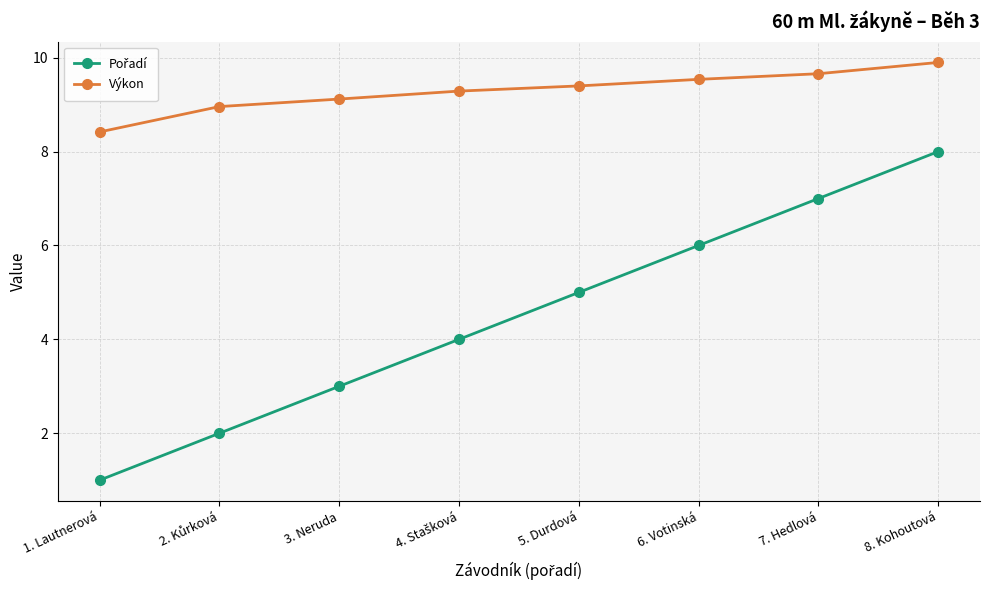

What is the highest value of the Výkon series?

9.9